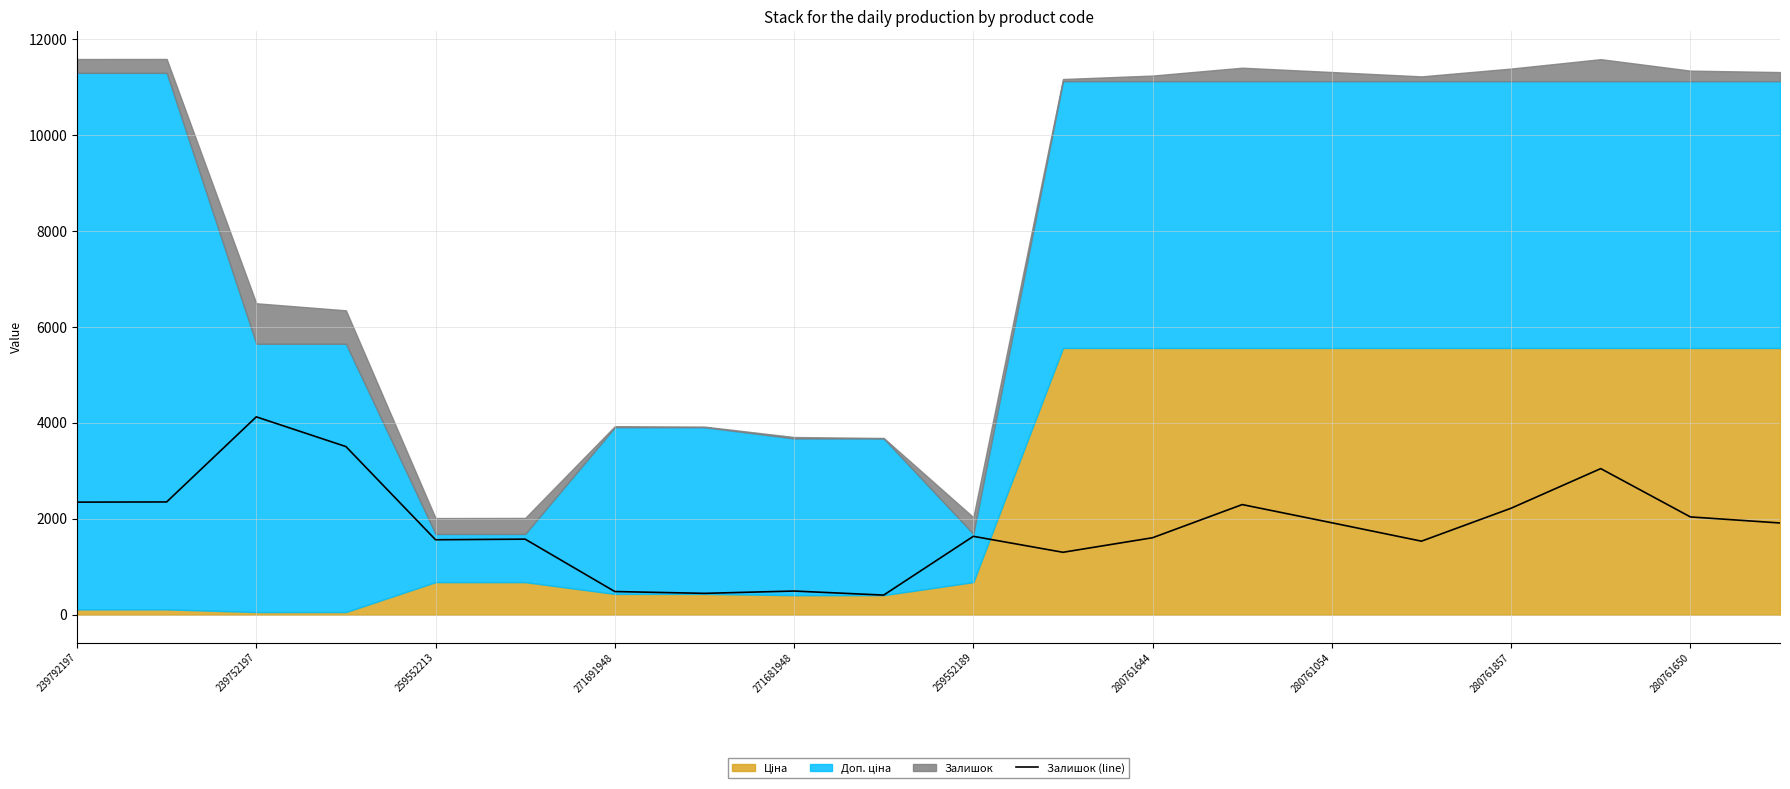

True or false: there are more than 2 points higher than both neighbors.

True